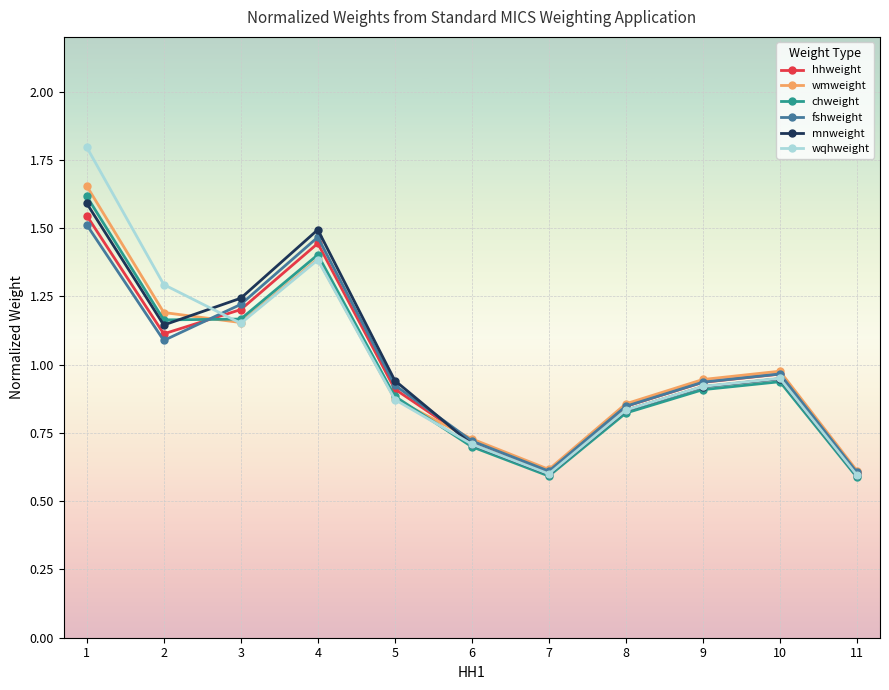

The value of chweight at 3 is 2.0. True or false?

False